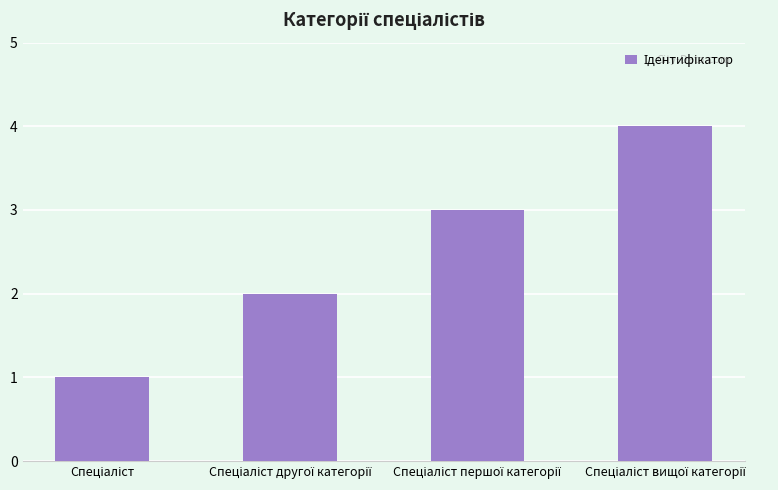

Does the chart contain any negative values?

No